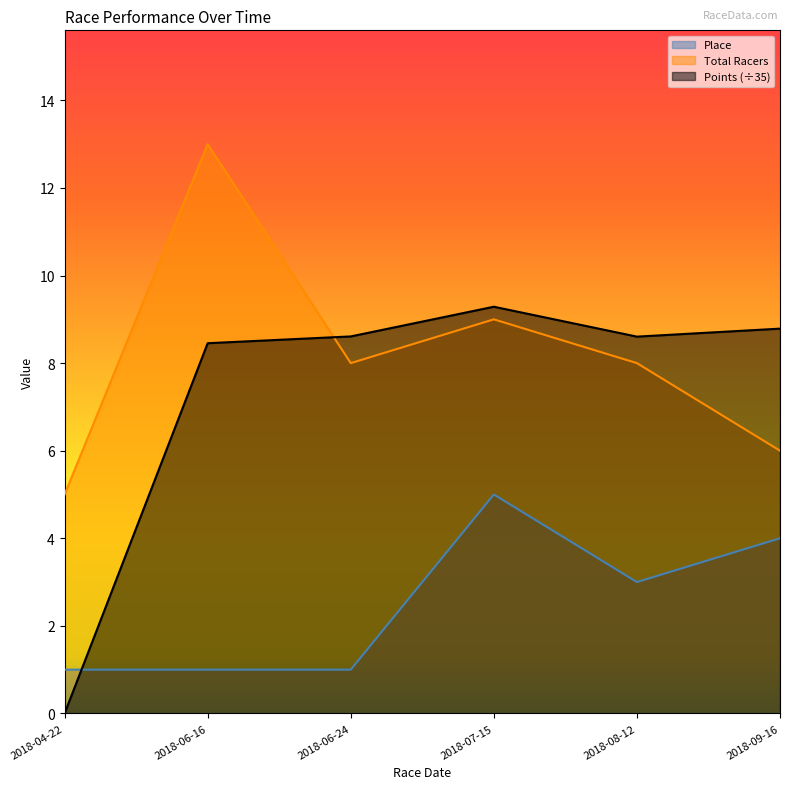

True or false: Total Racers has a value of 13.6 at 2018-08-12.

False